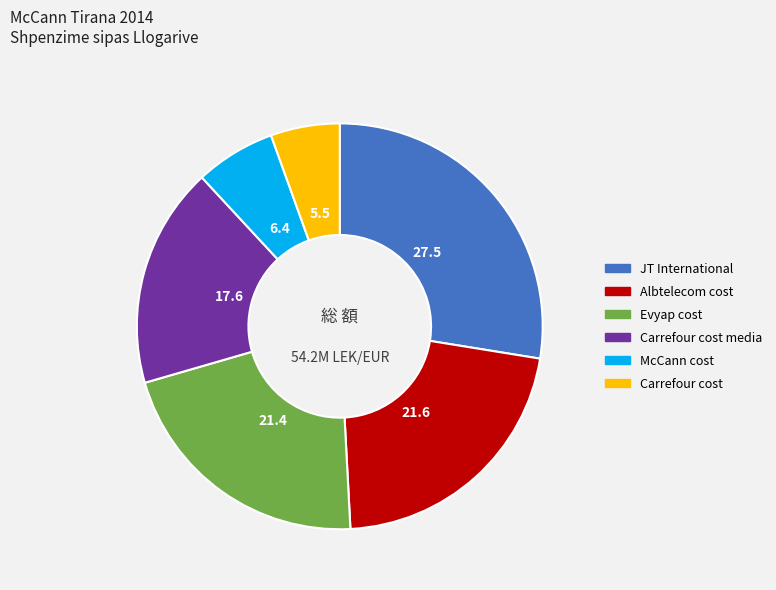

Is there any slice that represents more than half of the pie?

No